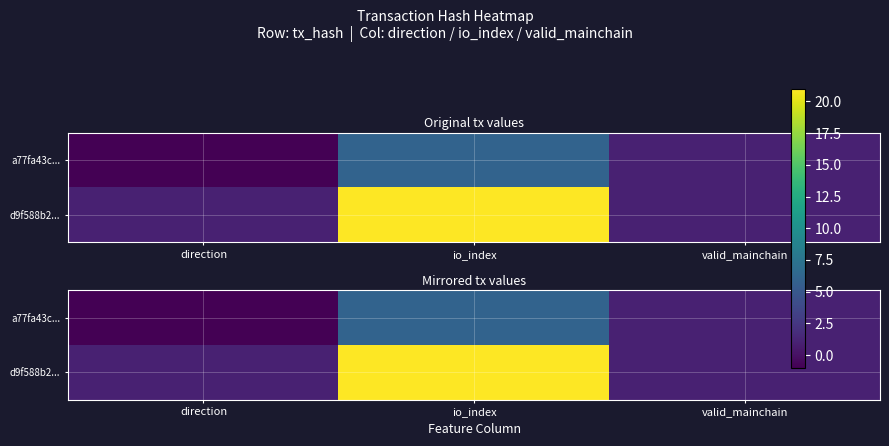

What is the sum of all d9f588b2... values?

23